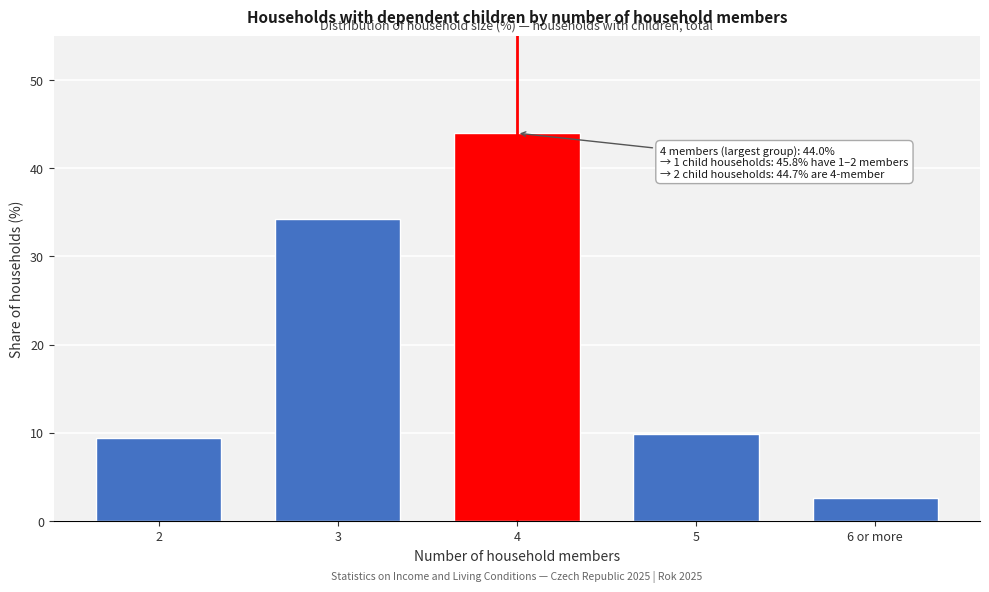

Reading left to right, list all the values displayed in this chart.

2=9.4	3=34.3	4=44.0	5=9.8	6 or more=2.6